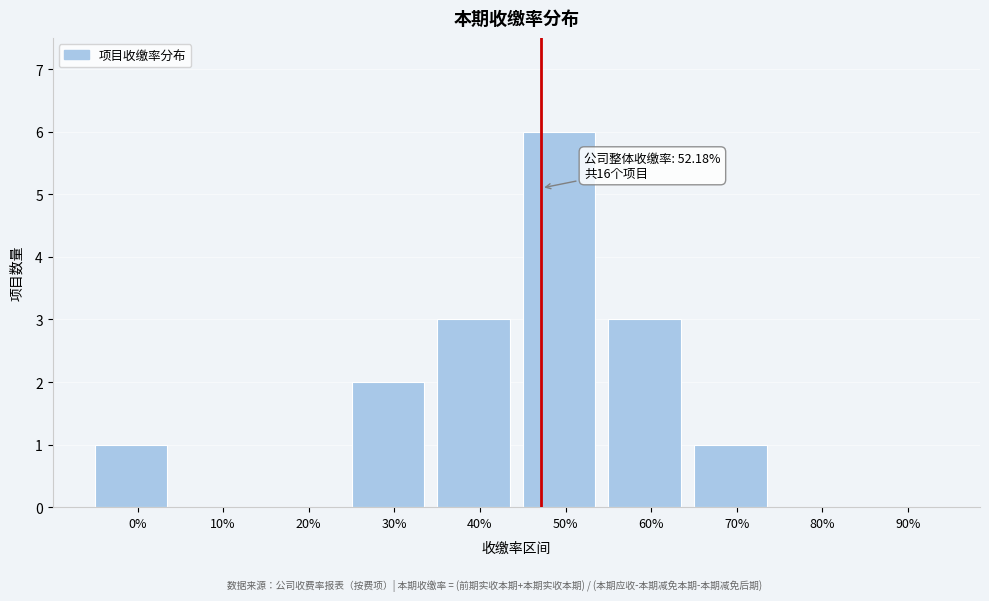

Reading right to left, transcribe all the data shown in this chart.

90%=0	80%=0	70%=1	60%=3	50%=6	40%=3	30%=2	20%=0	10%=0	0%=1